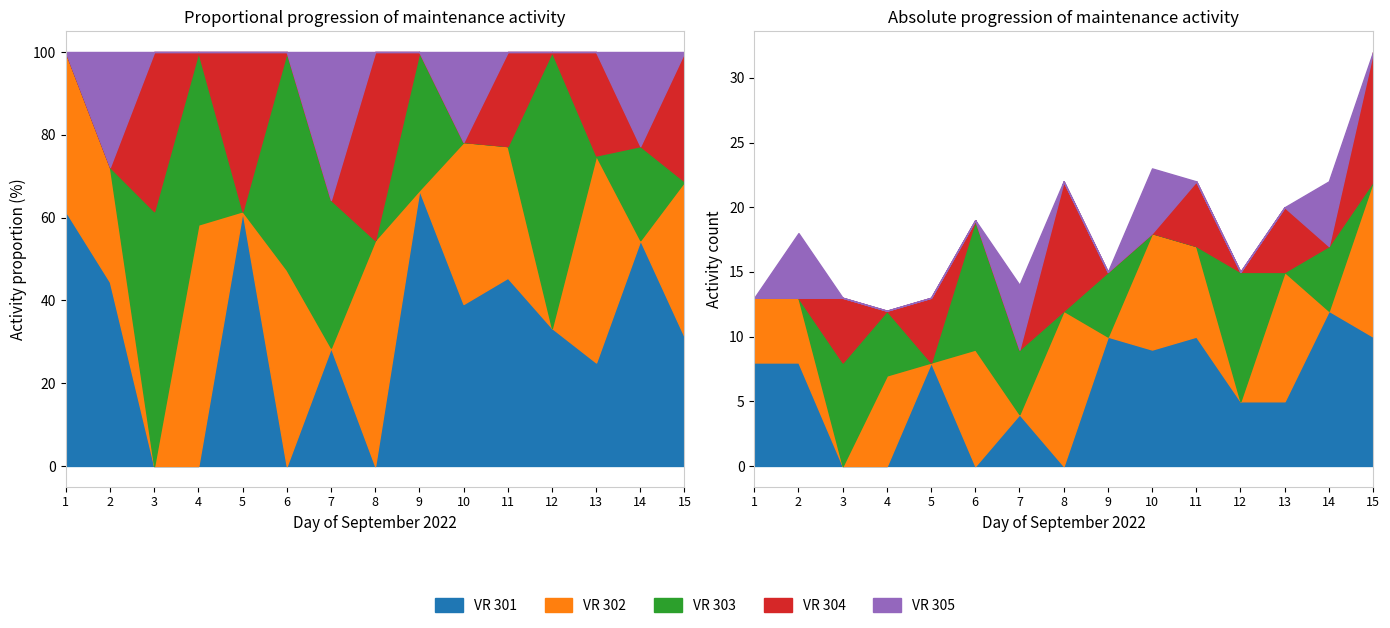

Reading left to right, extract all data points from this chart.

VR 301: 8	8	0	0	8	0	4	0	10	9	10	5	5	12	10
VR 302: 5	5	0	7	0	9	0	12	0	9	7	0	10	0	12
VR 303: 0	0	8	5	0	10	5	0	5	0	0	10	0	5	0
VR 304: 0	0	5	0	5	0	0	10	0	0	5	0	5	0	10
VR 305: 0	5	0	0	0	0	5	0	0	5	0	0	0	5	0